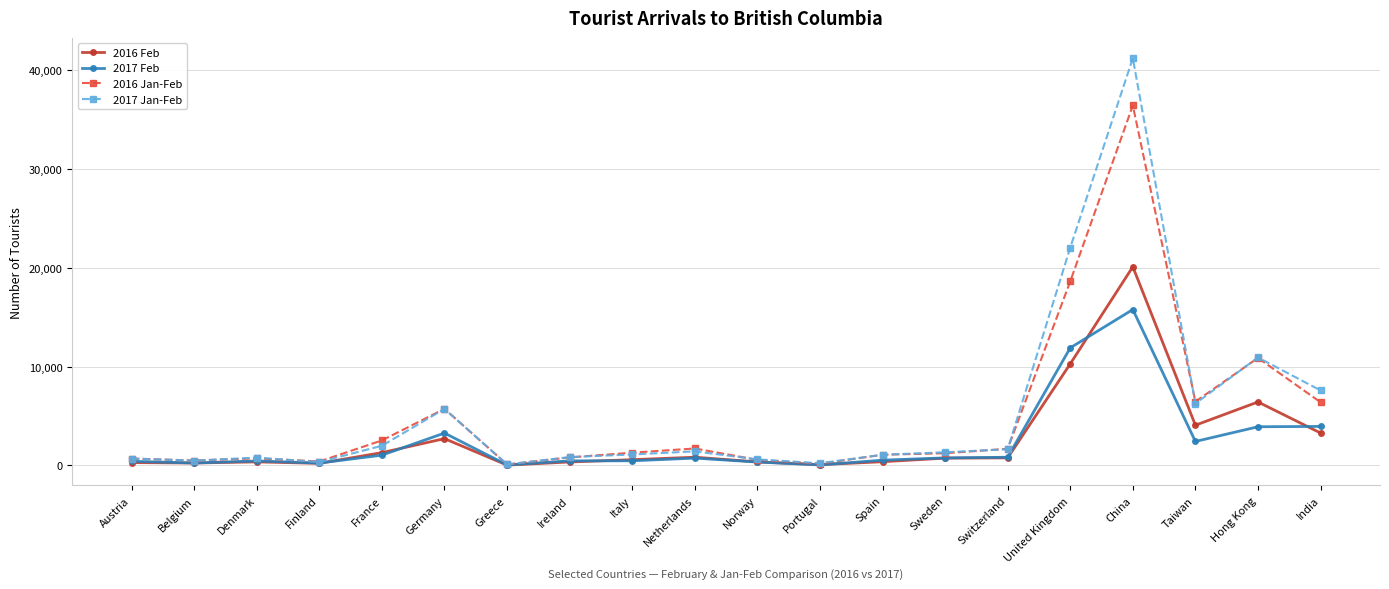

Is it true that 2017 Feb equals 5507 at Hong Kong?

False